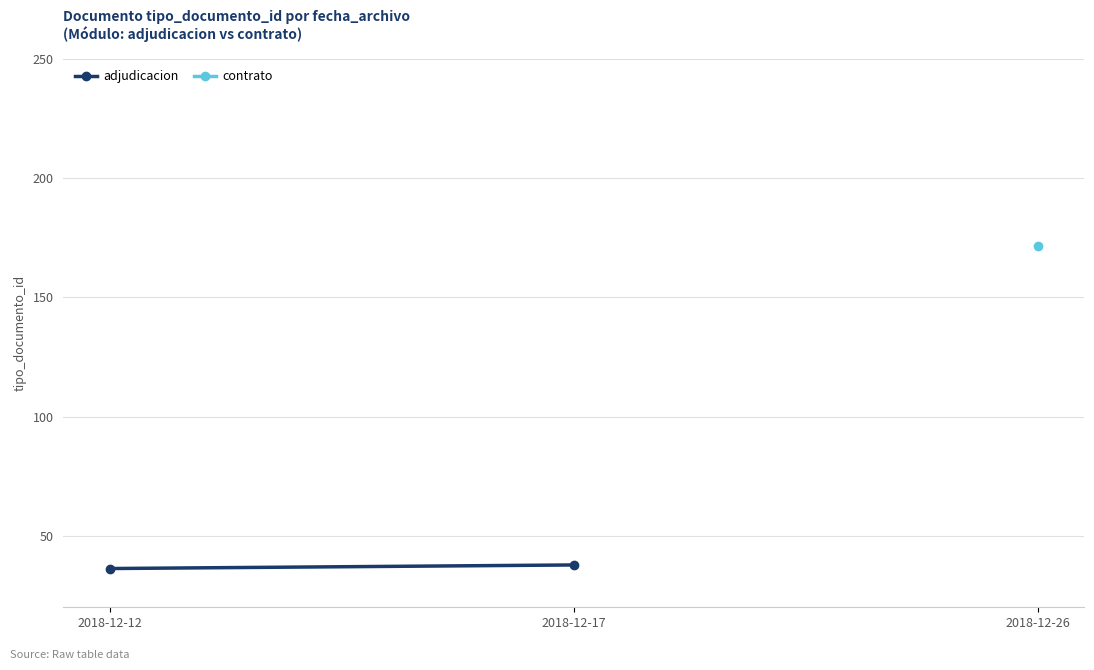

The chart shows a value of 37.8 at 2018-12-17. True or false?

True